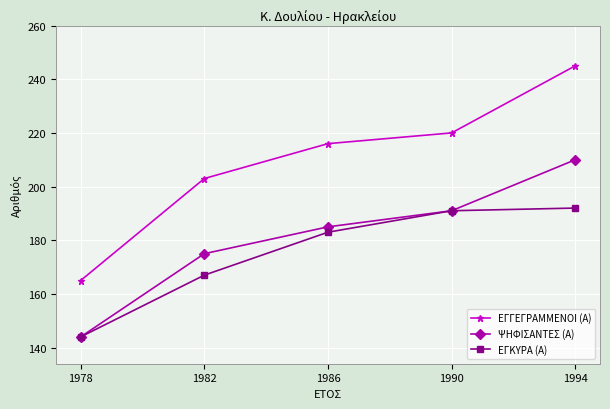

What is the difference between the second highest and minimum values in the ΕΓΓΕΓΡΑΜΜΕΝΟΙ (Α) series?

55